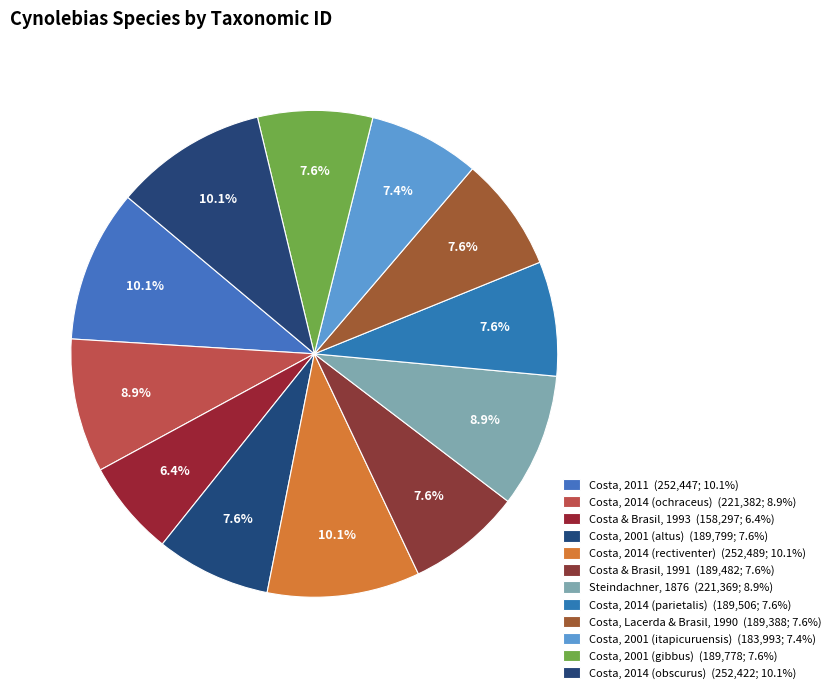

How many slices are in this pie chart?

12